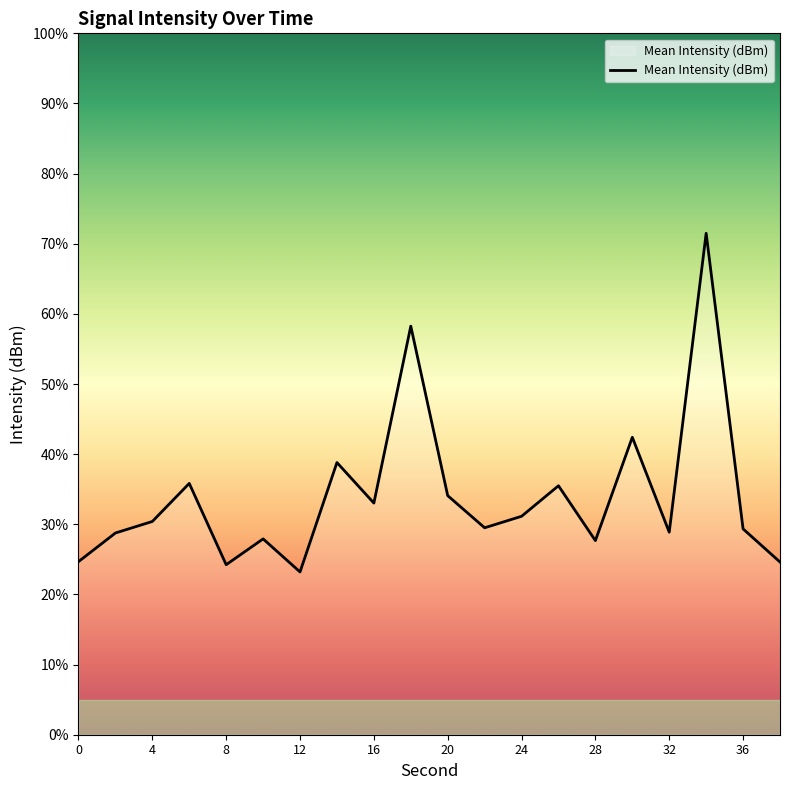

List the labels in order of value, smallest first.

12, 8, 38, 0, 28, 10, 2, 32, 36, 22, 4, 24, 16, 20, 26, 6, 14, 30, 18, 34